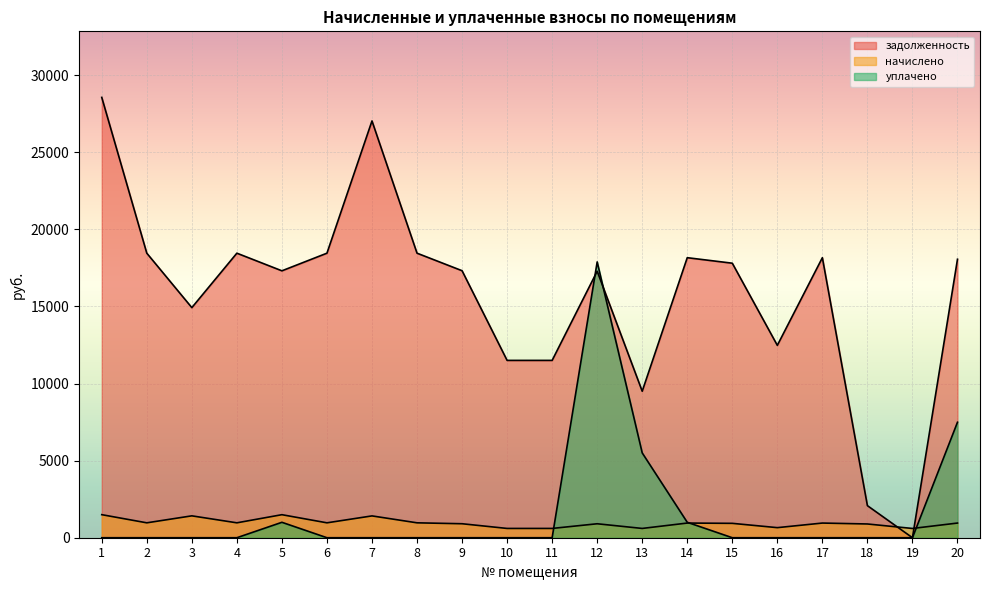

List the series in order of their peak value, highest first.

задолженность, уплачено, начислено